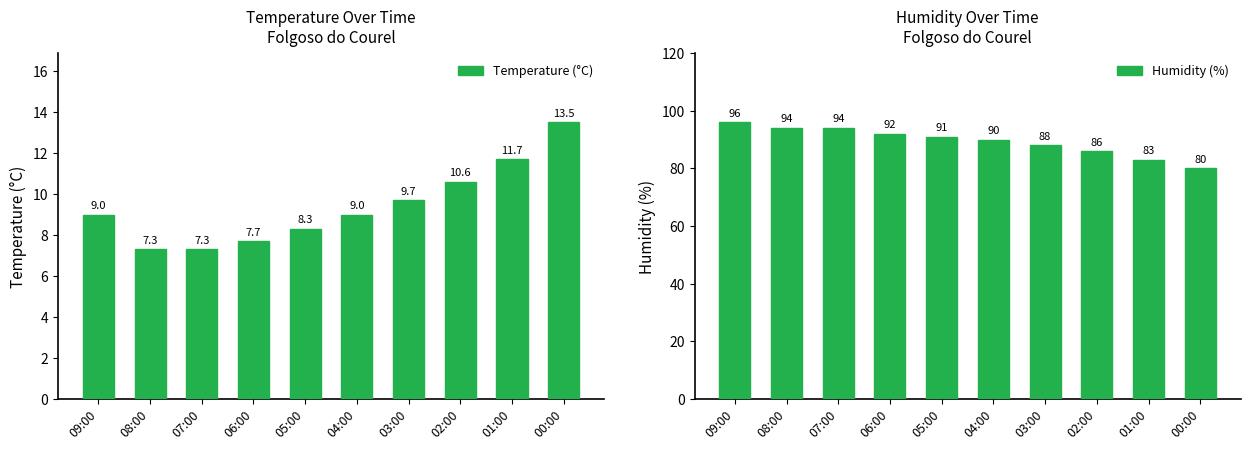

What is the lowest value of the Temperature (°C) series?

7.3